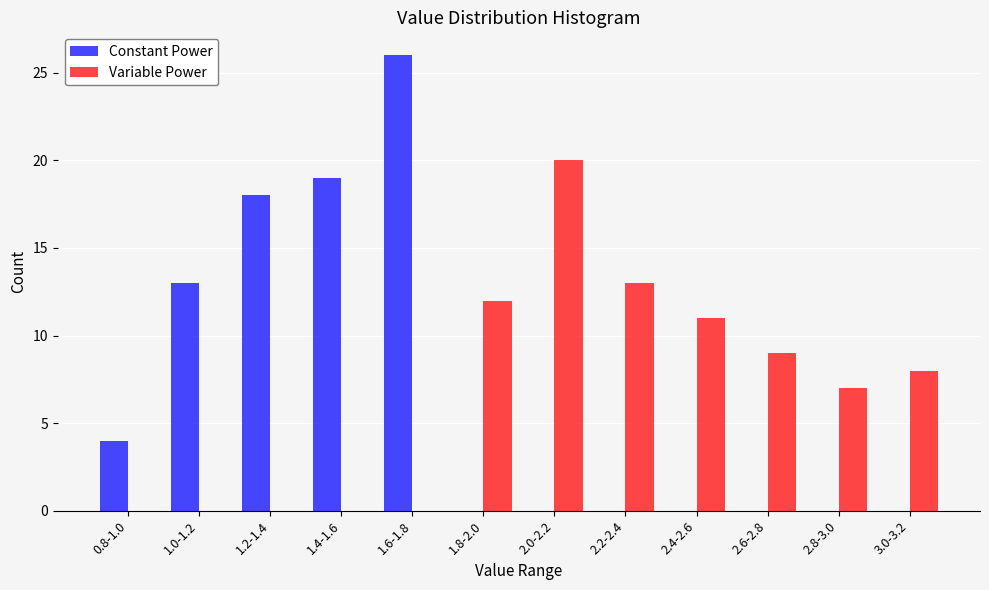

Reading right to left, what are all the values shown in this chart?

Constant Power: 3.0-3.2=0	2.8-3.0=0	2.6-2.8=0	2.4-2.6=0	2.2-2.4=0	2.0-2.2=0	1.8-2.0=0	1.6-1.8=26	1.4-1.6=19	1.2-1.4=18	1.0-1.2=13	0.8-1.0=4
Variable Power: 3.0-3.2=8	2.8-3.0=7	2.6-2.8=9	2.4-2.6=11	2.2-2.4=13	2.0-2.2=20	1.8-2.0=12	1.6-1.8=0	1.4-1.6=0	1.2-1.4=0	1.0-1.2=0	0.8-1.0=0